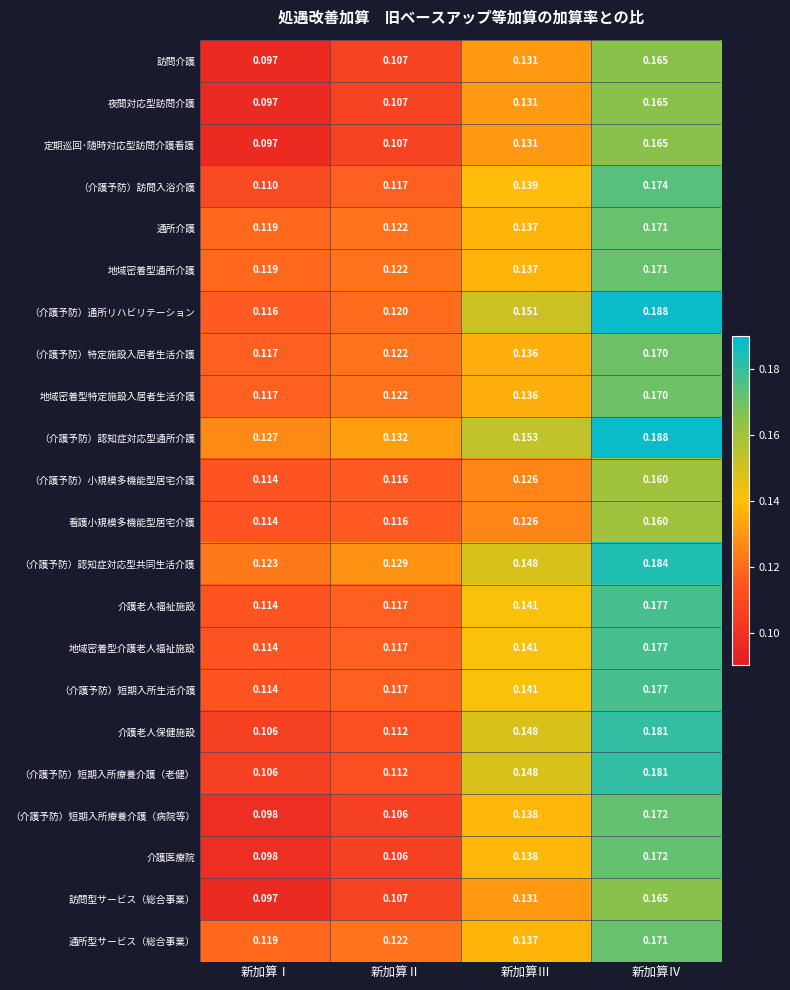

At which category does the chart reach its minimum across all series?

新加算Ⅰ